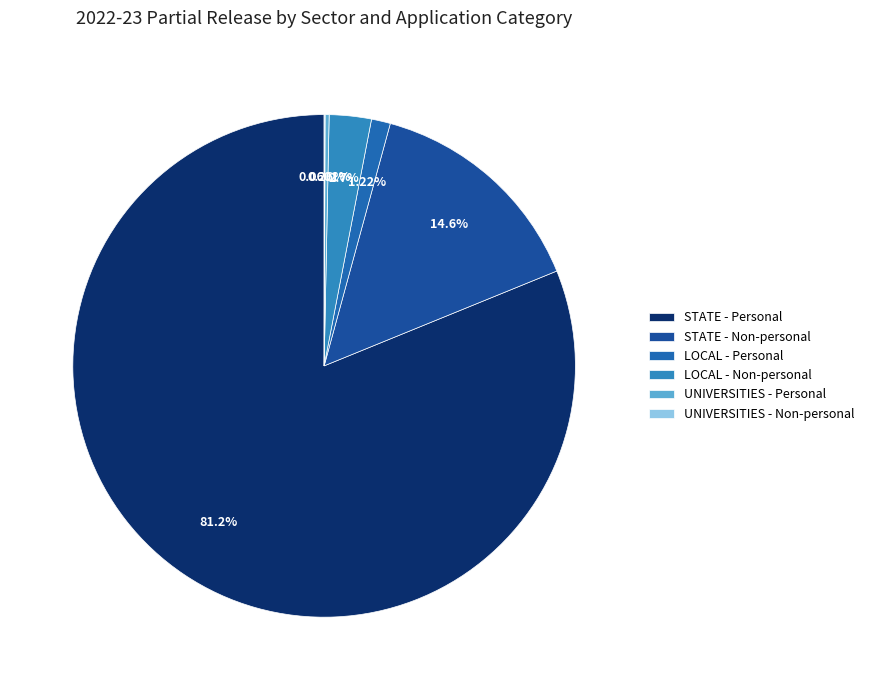

To the nearest percent, what percentage of the pie is LOCAL - Non-personal?

3%